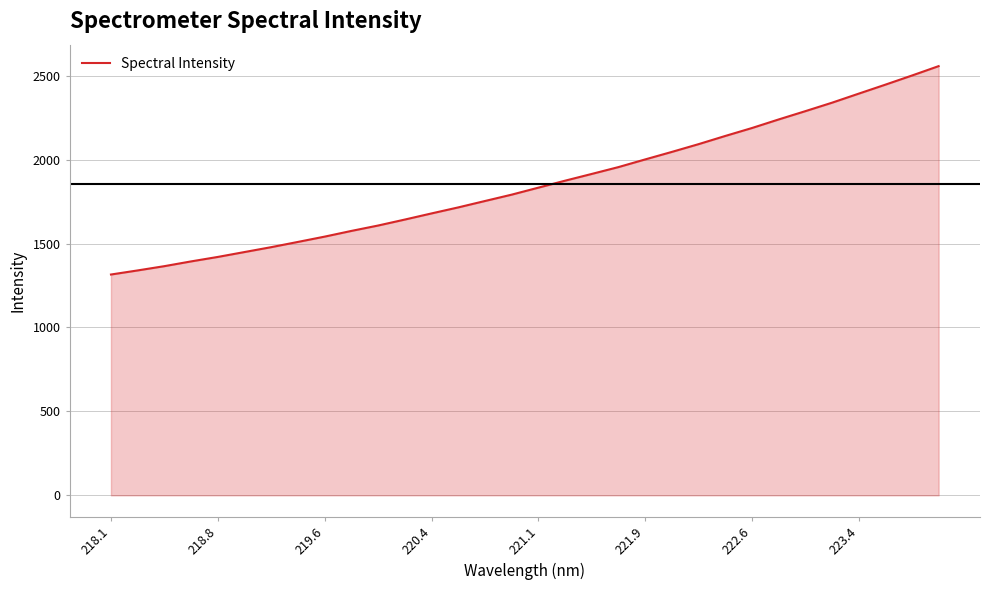

What is the minimum value shown in the chart?

1315.3